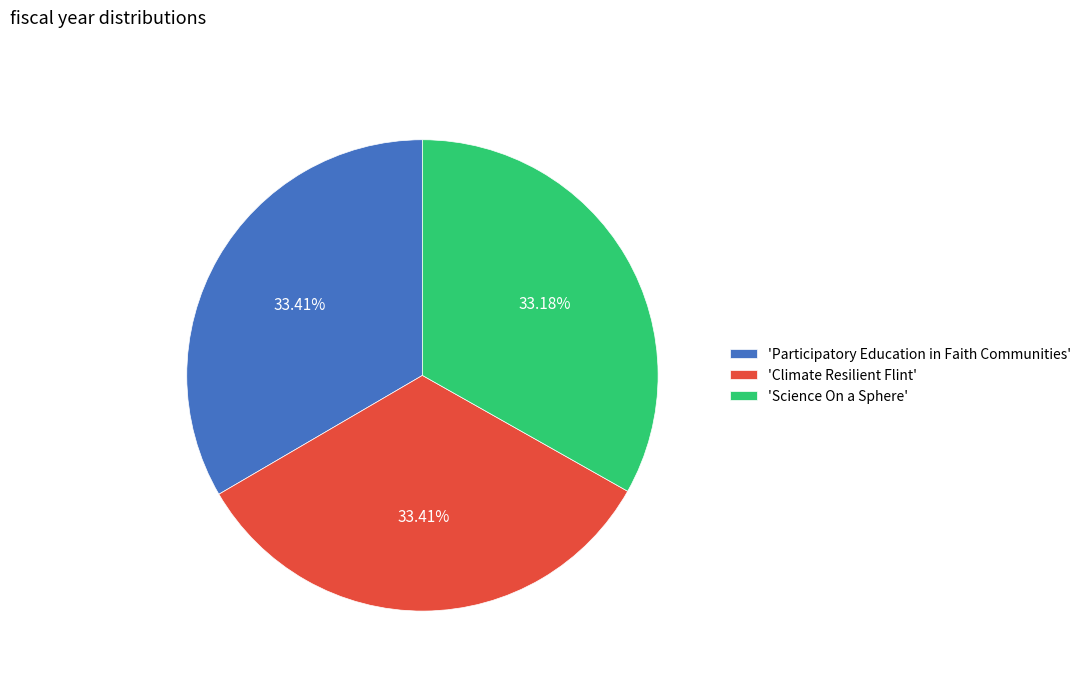

Is 'Science On a Sphere' the majority of the pie?

No